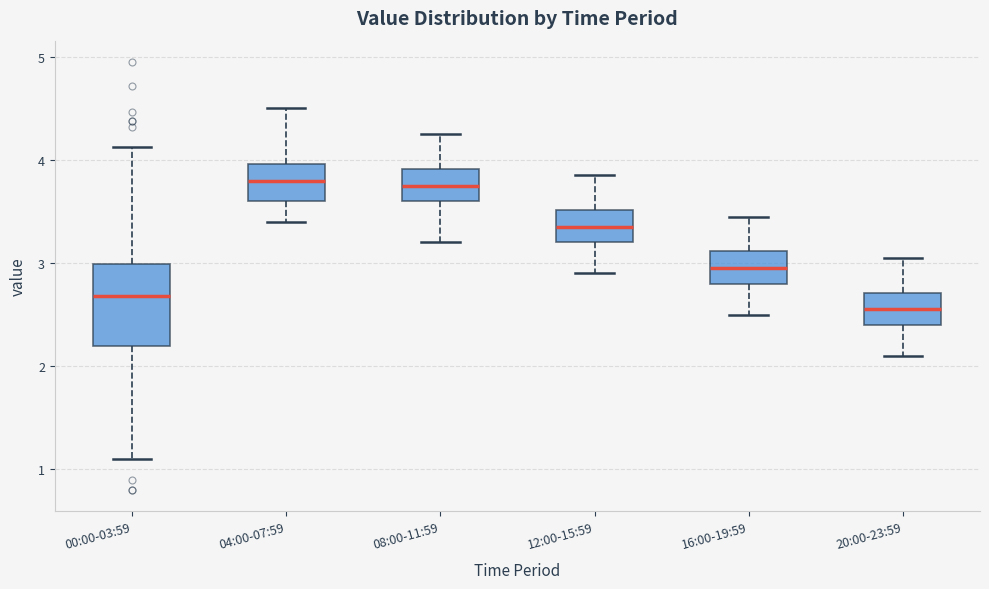

Which box's median line is the lowest?

20:00-23:59